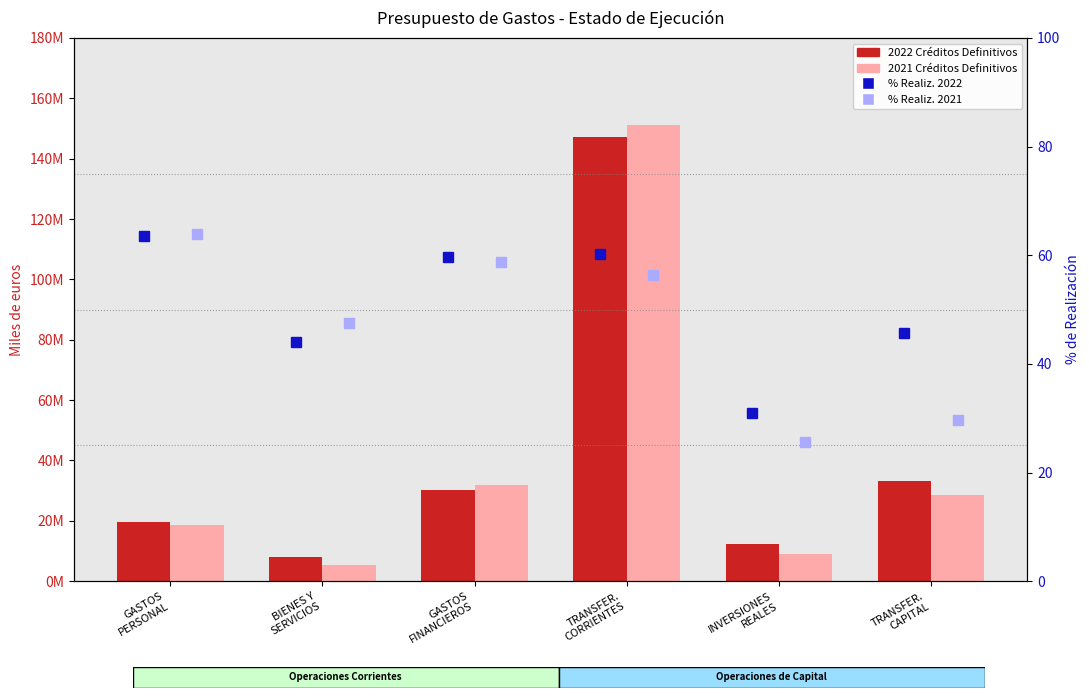

What is the label of the 6th bar from the right?

GASTOS
PERSONAL